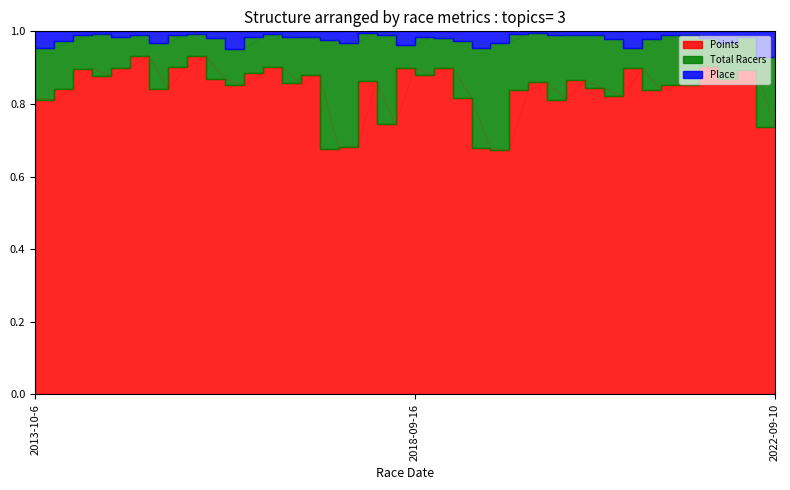

What is the sum of all Place values?

39.1